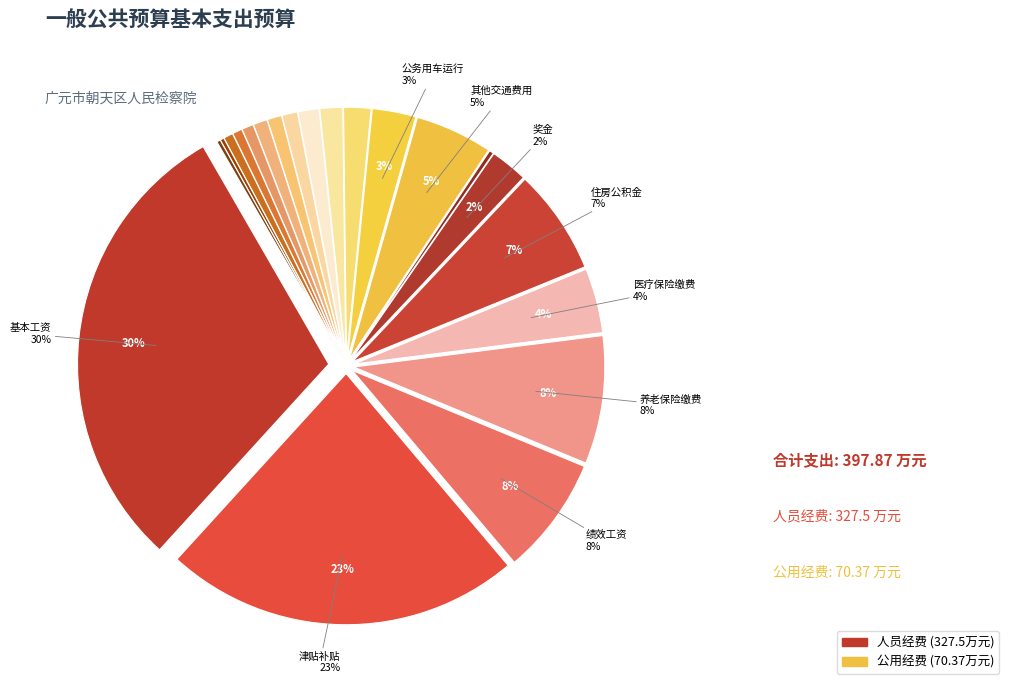

Count the number of slices in the pie.

21